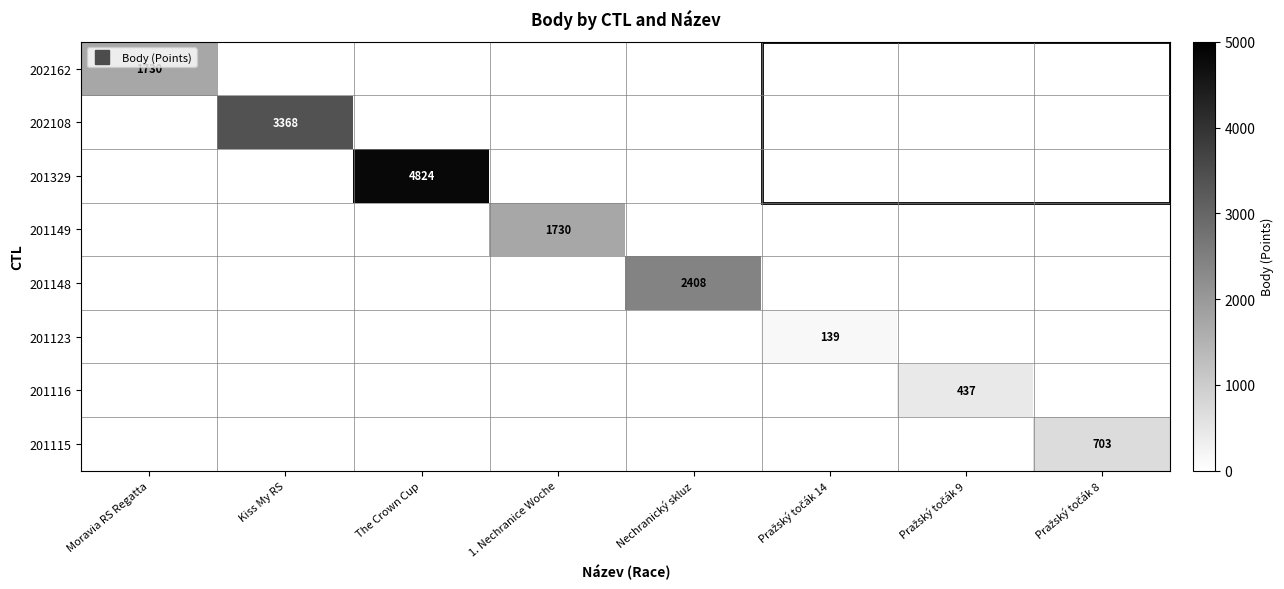

How many positive values does the 201123 series have?

1